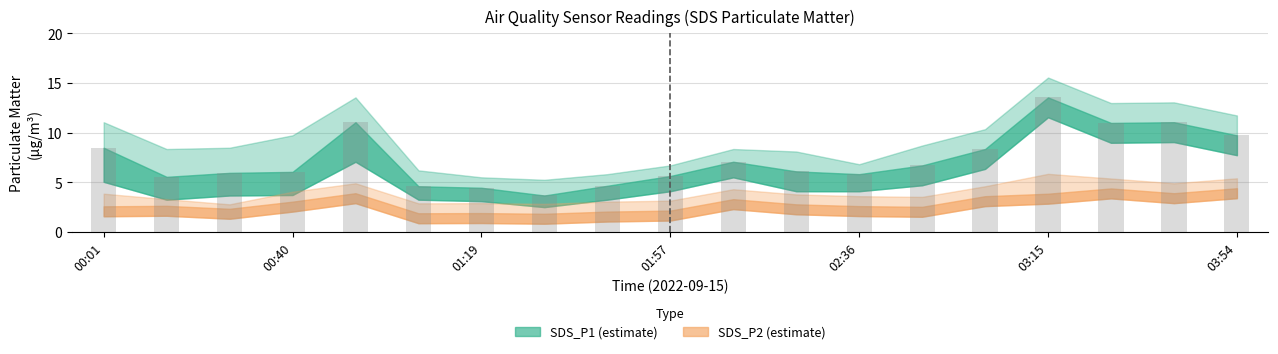

Does the chart contain stacked bars?

No